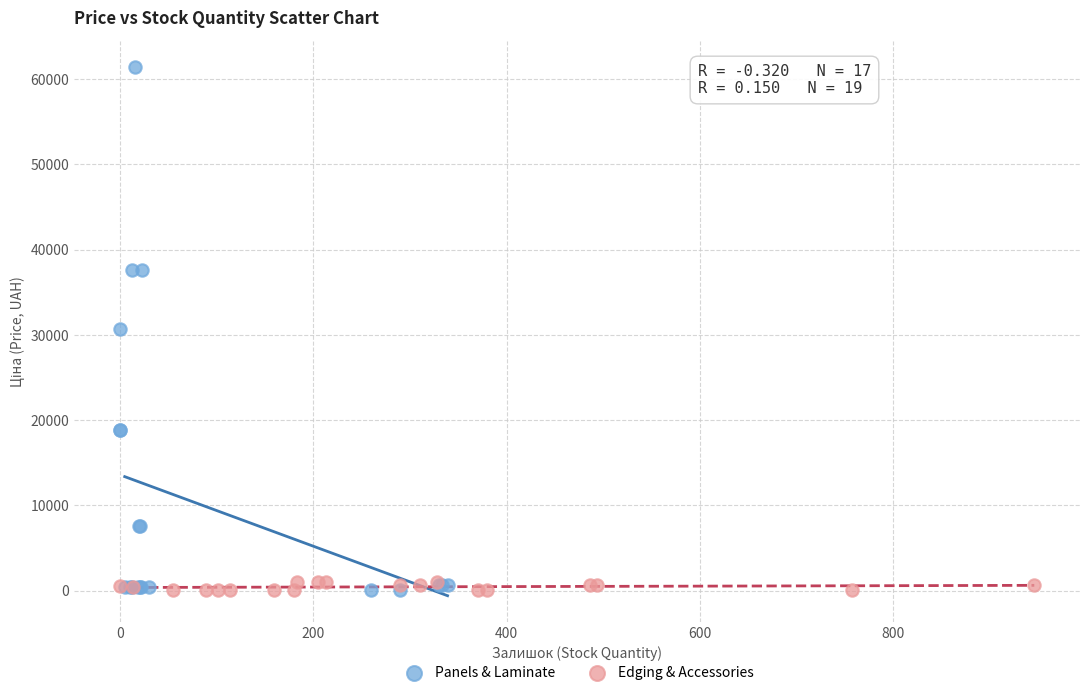

What are all the series names shown in the legend?

Panels & Laminate, Edging & Accessories